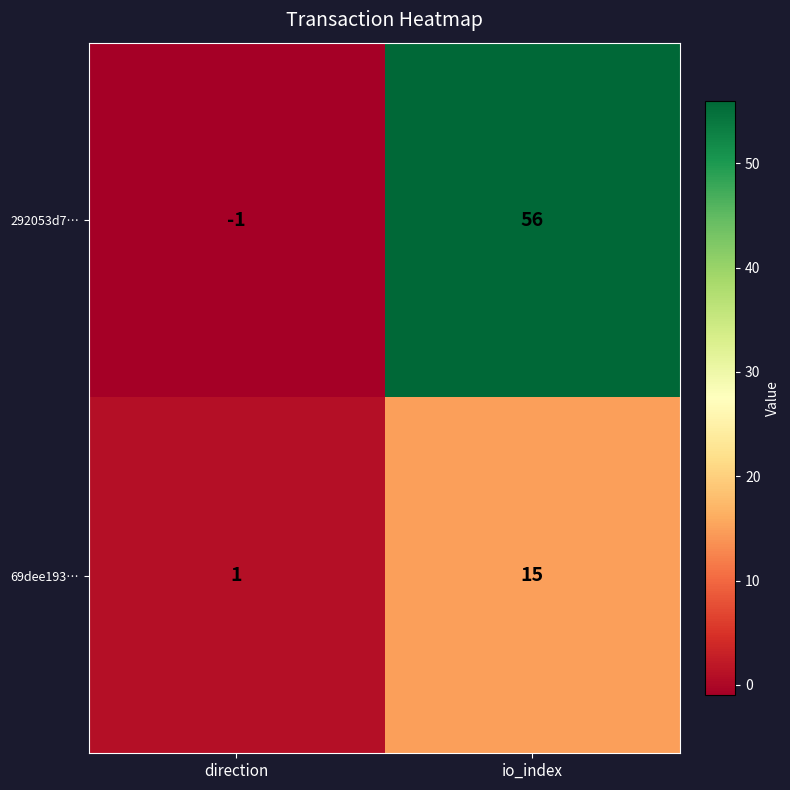

How many series are shown in this chart?

2